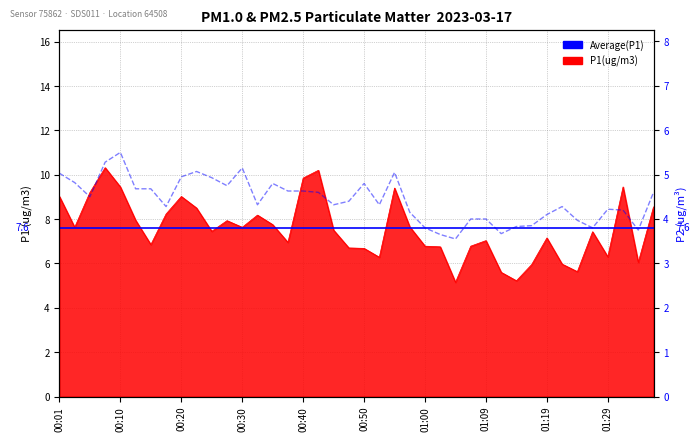

Which category has the lowest value in the P2 series?

01:04